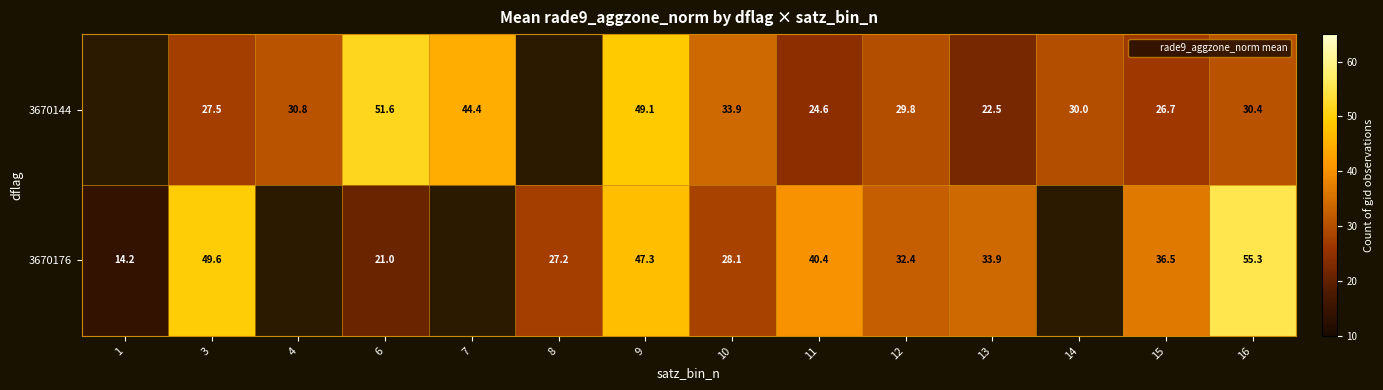

What is the greatest value displayed?

55.3